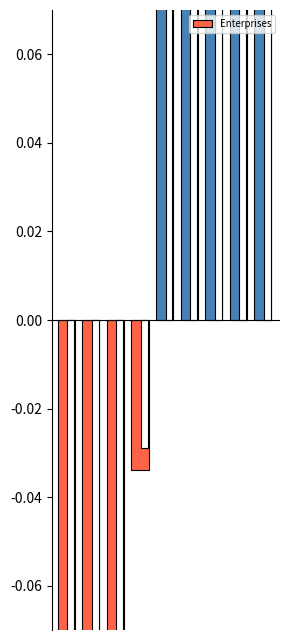

Reading left to right, what are all the values shown in this chart?

0=-1.0	1=-0.9	2=-0.3	3=-0.0	4=0.3	5=0.3	6=0.4	7=0.5	8=0.6